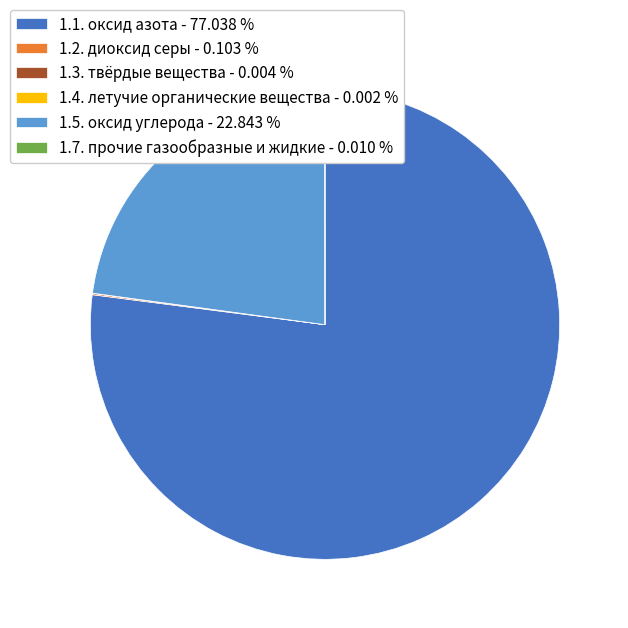

Does any single category account for the majority?

Yes